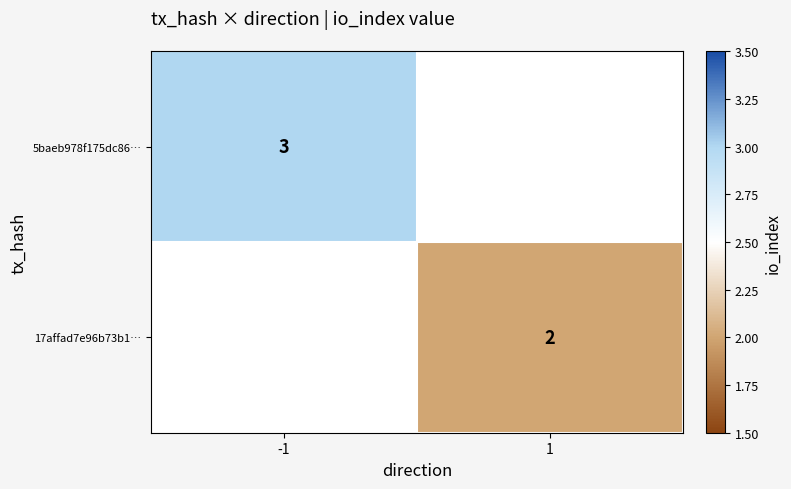

The 5baeb978f175dc86… series shows 3 at -1. True or false?

True